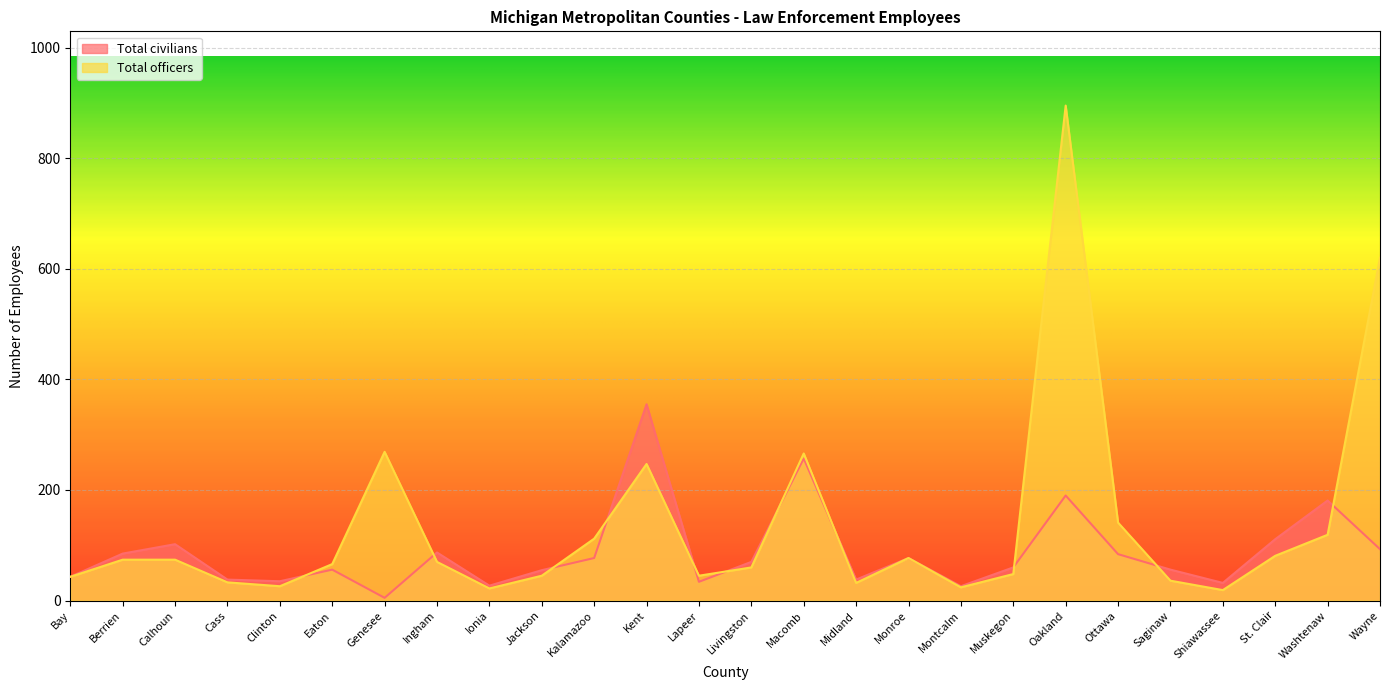

What are all the series names shown in the legend?

Total civilians, Total officers